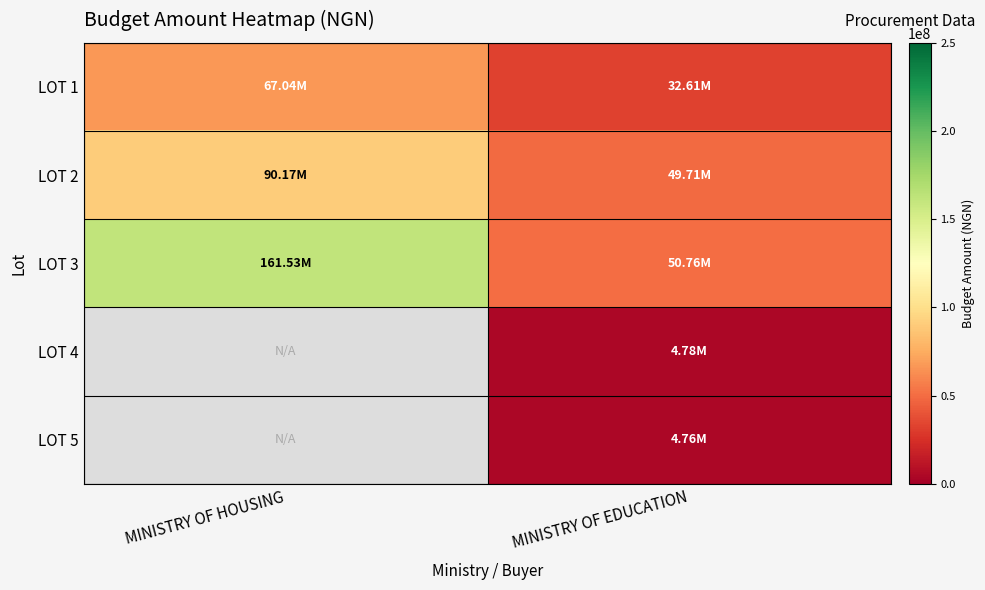

Between MINISTRY OF HOUSING and MINISTRY OF EDUCATION, which is larger?

MINISTRY OF HOUSING